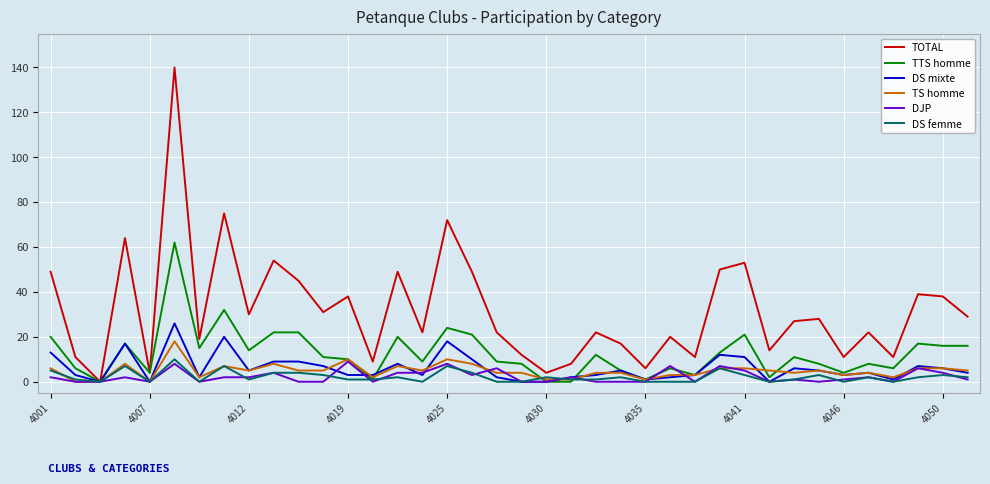

What is the greatest value displayed?

140